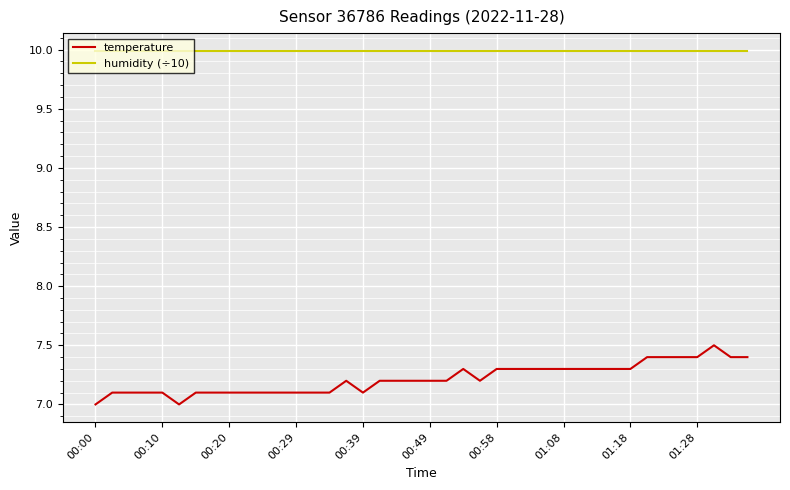

Which series has the largest total across all categories?

humidity (÷10)